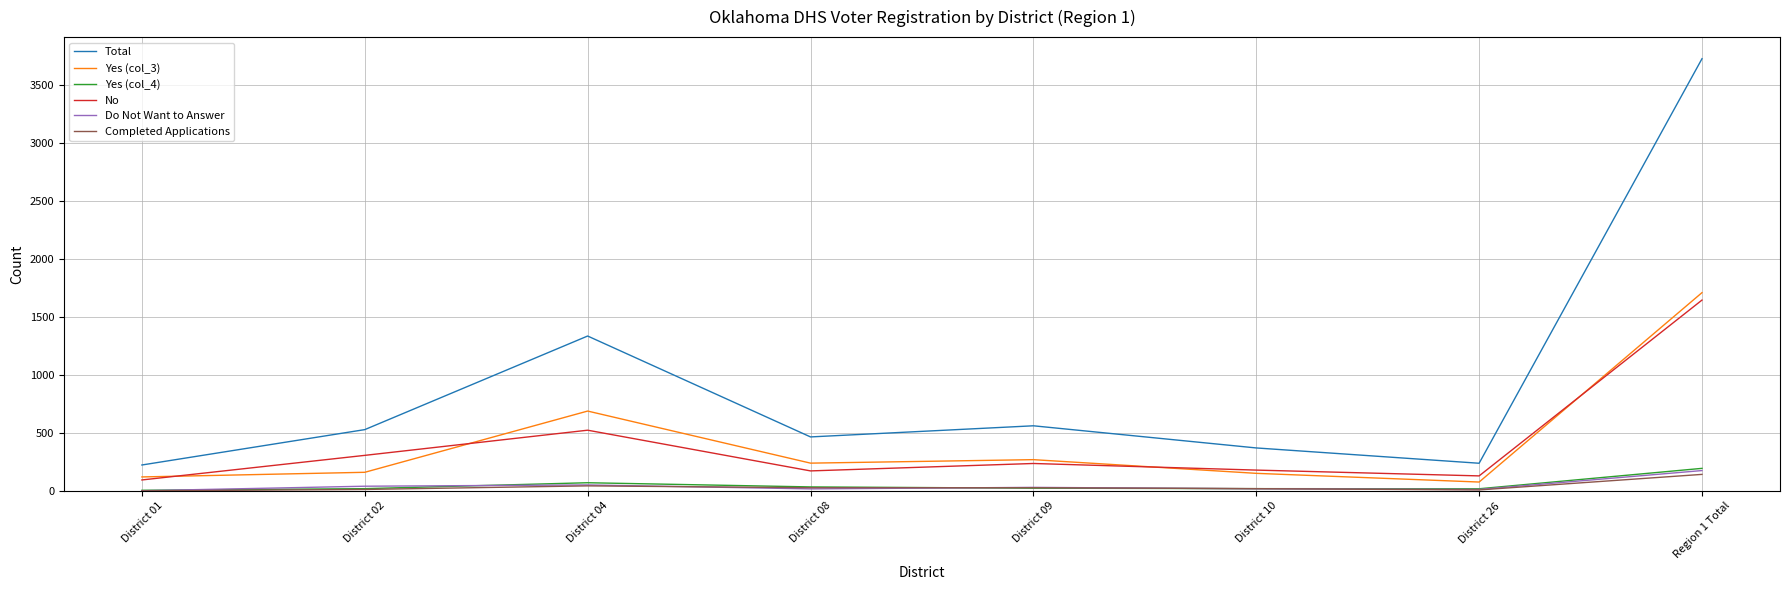

How many interior local valleys does the No series have?

2